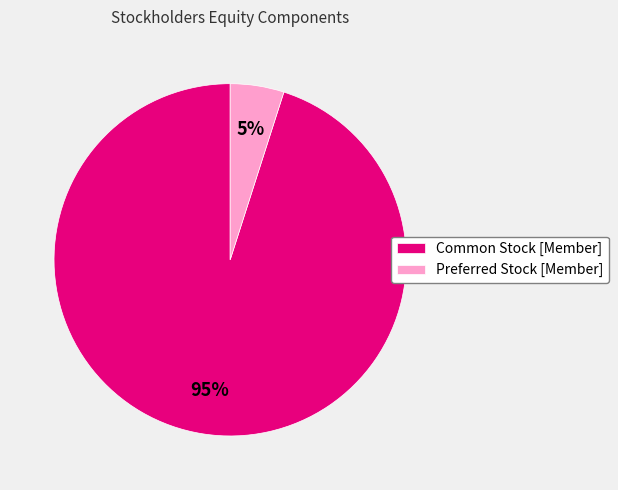

How many slices are in this pie chart?

2